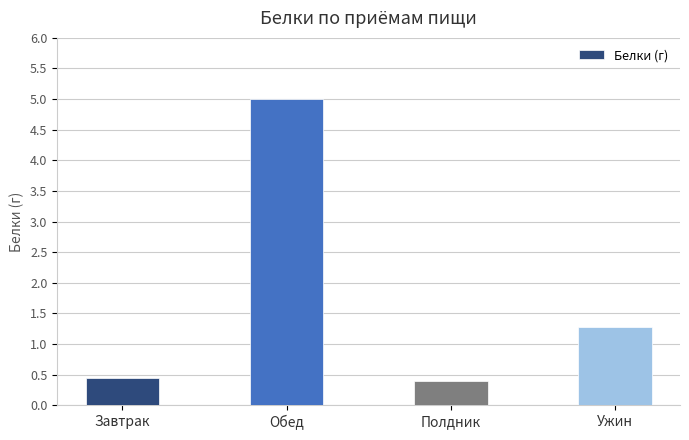

The chart shows a value of 0.5 at Завтрак. True or false?

True